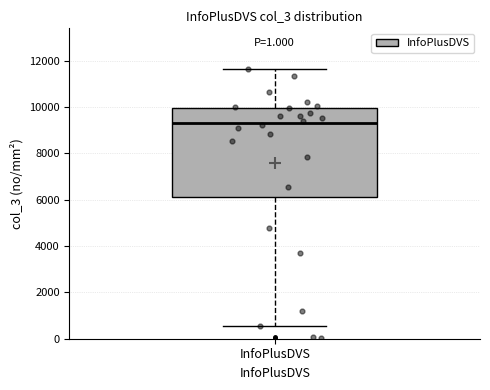

Transcribe this box plot: give where the median line is, the range the box spans, and where the two whiskers end, as read against the y-axis. The values are not printed on the chart, so give them approximately, as read against the axis.

median 9400, box 6200 to 10000, whiskers 600 to 11600